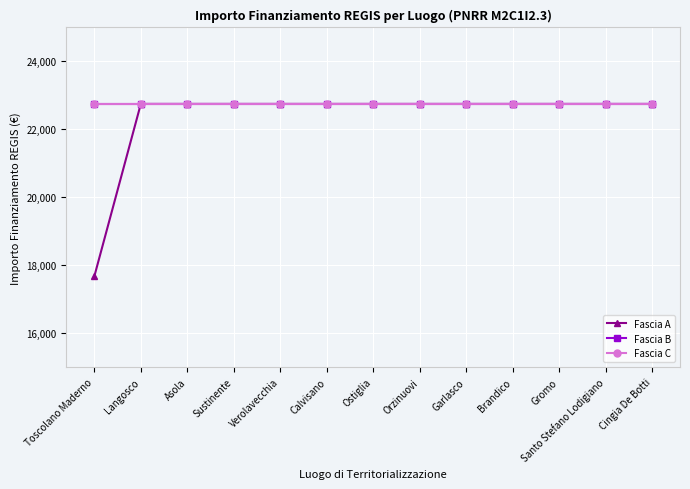

True or false: Fascia C and Fascia A intersect in this chart.

False